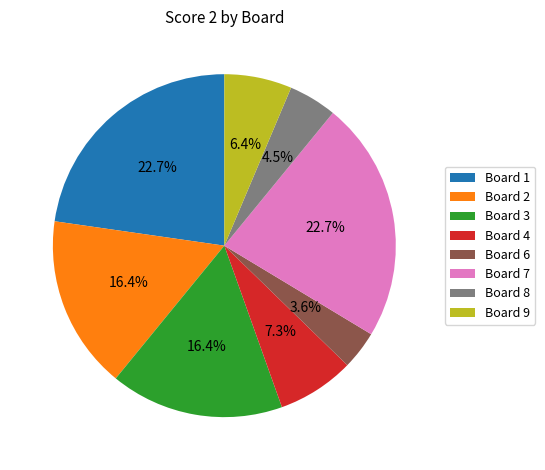

Approximately how many times larger is the value at Board 4 compared to Board 2?

0.4